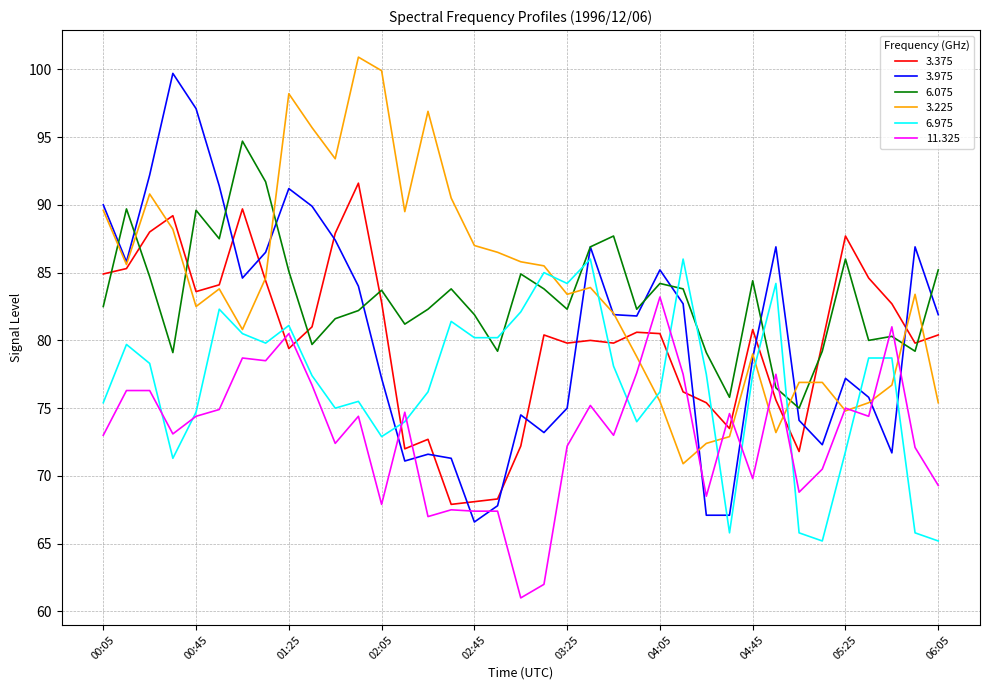

Which series ends up on top after the final intersection of 3.975 and 3.375?

3.975